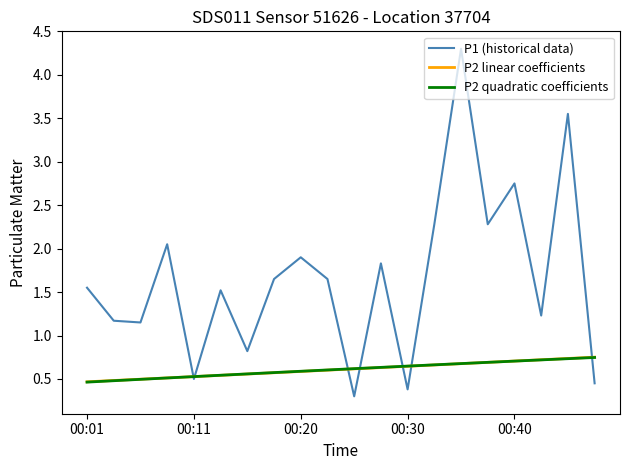

True or false: P1 (historical data) has more than 1 interior local peaks.

True